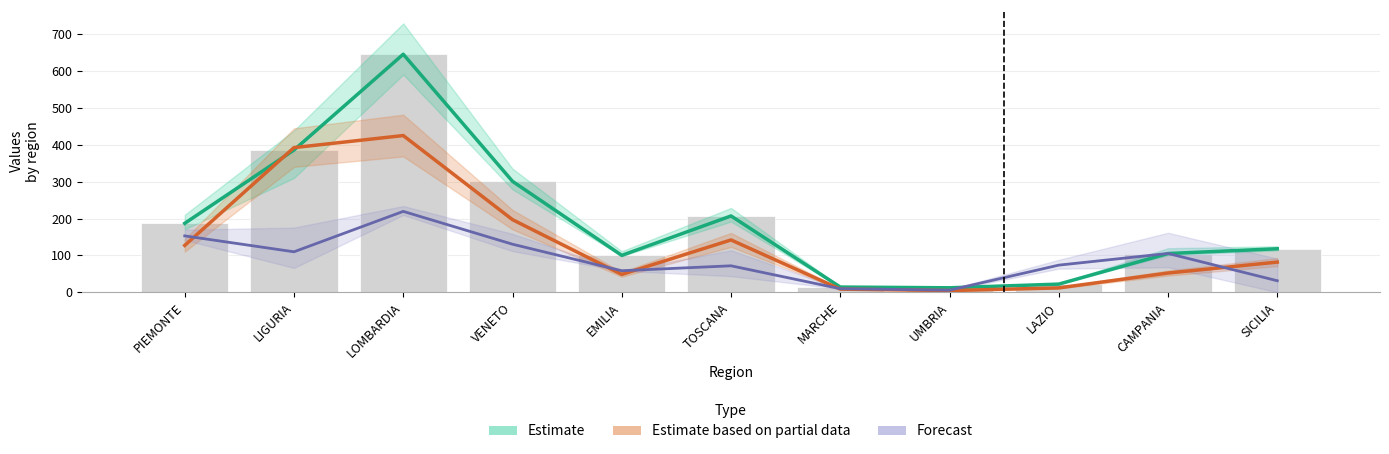

Rank the categories by Forecast value from lowest to highest.

UMBRIA, MARCHE, SICILIA, EMILIA, TOSCANA, LAZIO, CAMPANIA, LIGURIA, VENETO, PIEMONTE, LOMBARDIA